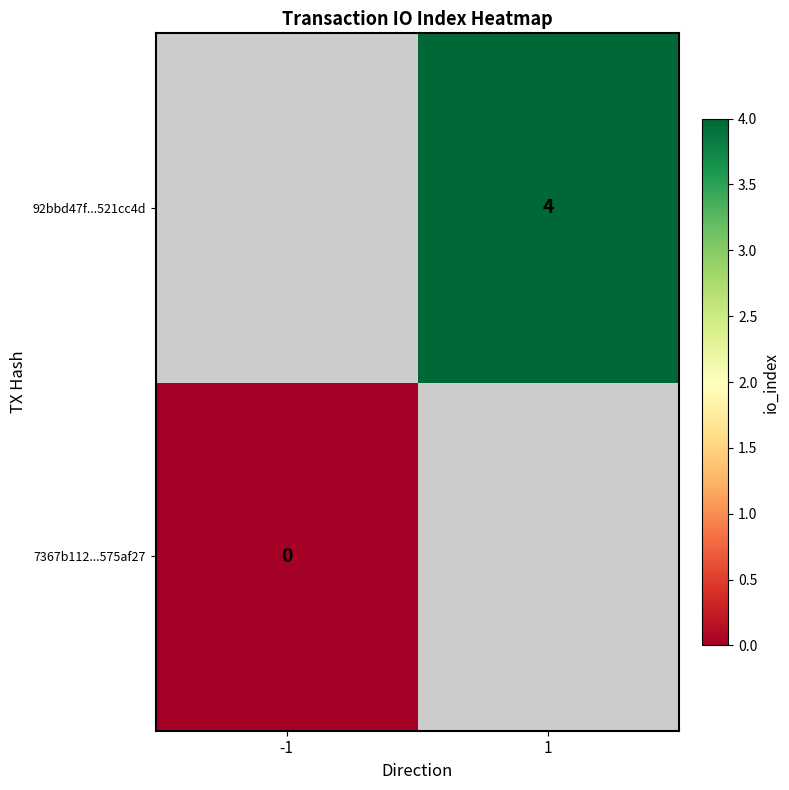

The value of 92bbd47f...521cc4d at 1 is 4. True or false?

True